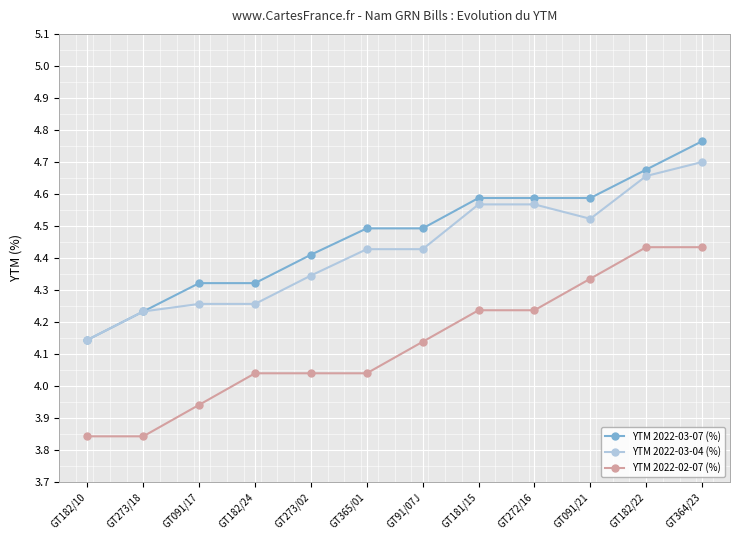

At which category is the sum across all series the highest?

GT364/23